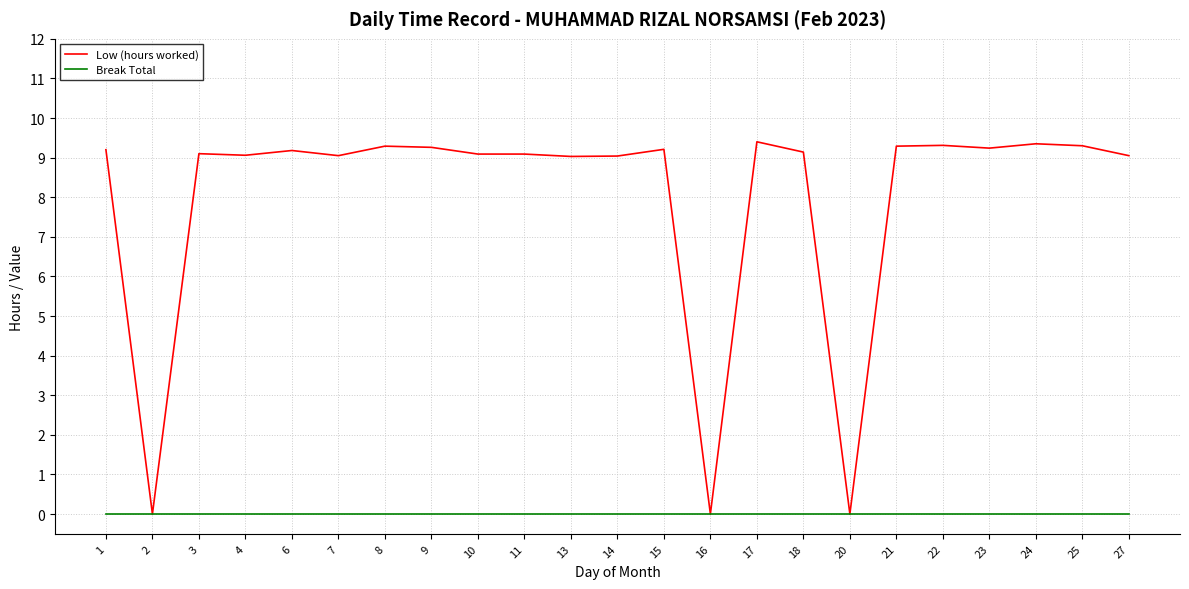

Which series has the largest total across all categories?

Low (hours worked)